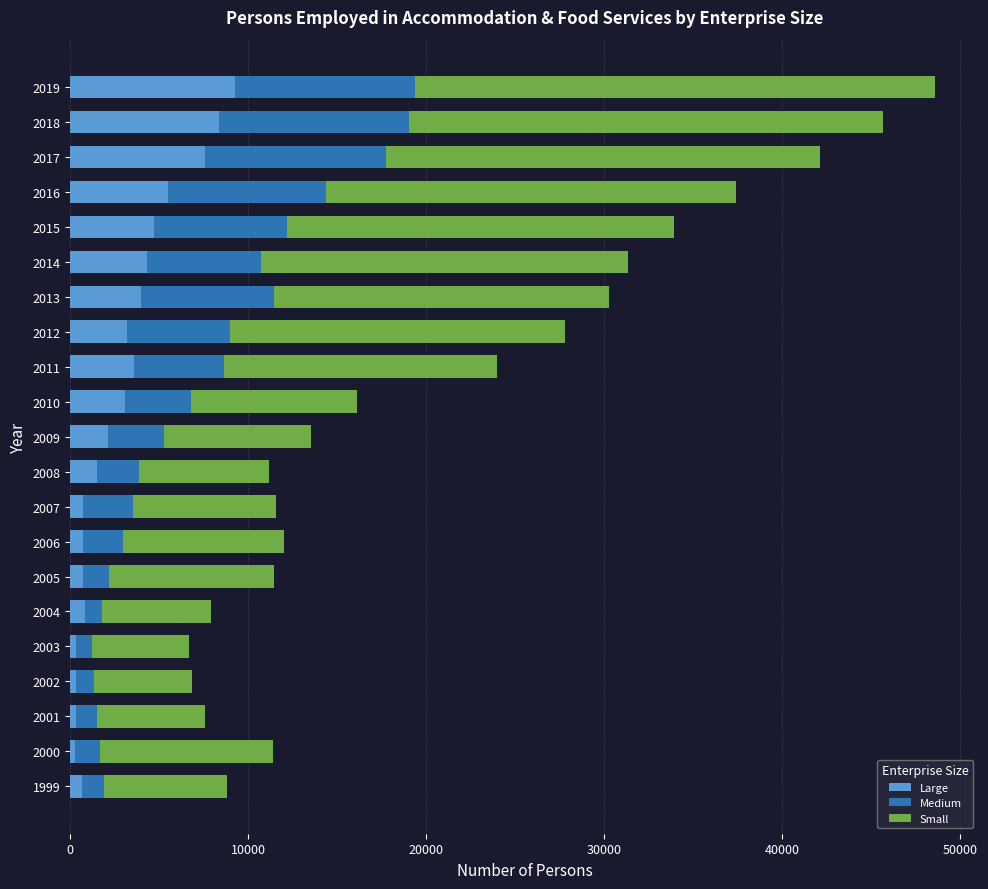

At which category is the sum across all series the highest?

2019